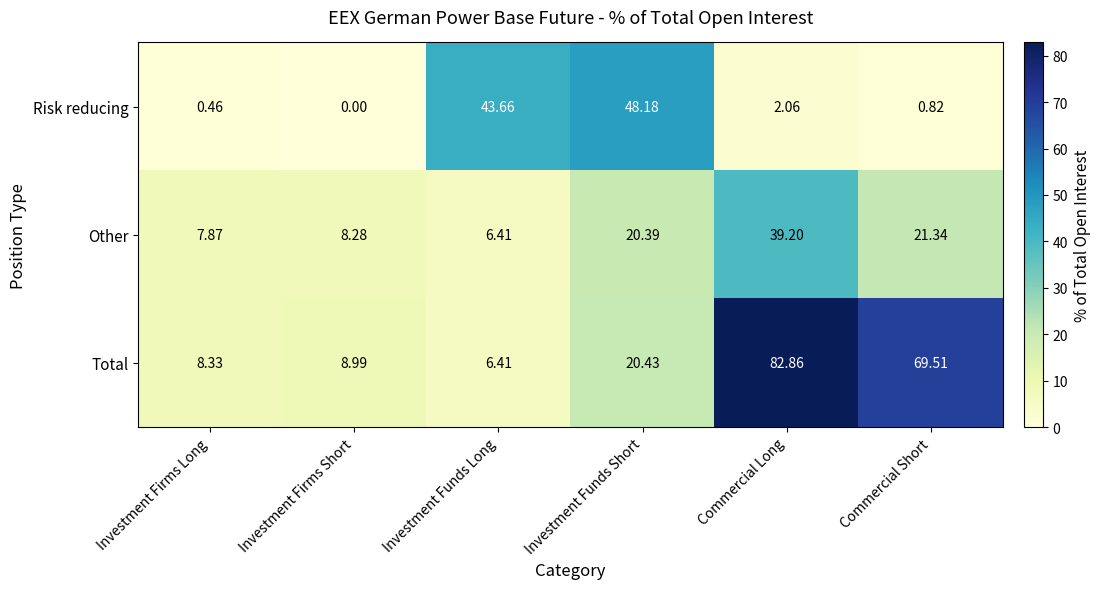

At which category is the sum across all series the highest?

Commercial Long